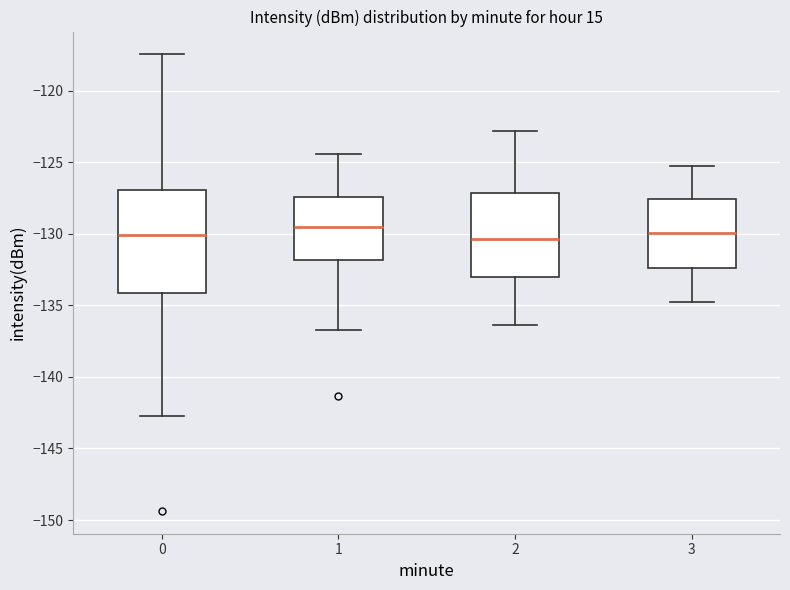

Reading left to right, read every box against the y-axis: the position of its median line, the range the box covers, and the ends of its whiskers. The values are not printed on the chart, so give them approximately, as read against the axis.

0: median -130.0, box -134.0 to -127.0, whiskers -142.5 to -117.5
1: median -129.5, box -132.0 to -127.5, whiskers -136.5 to -124.5
2: median -130.5, box -133.0 to -127.0, whiskers -136.5 to -123.0
3: median -130.0, box -132.5 to -127.5, whiskers -135.0 to -125.5